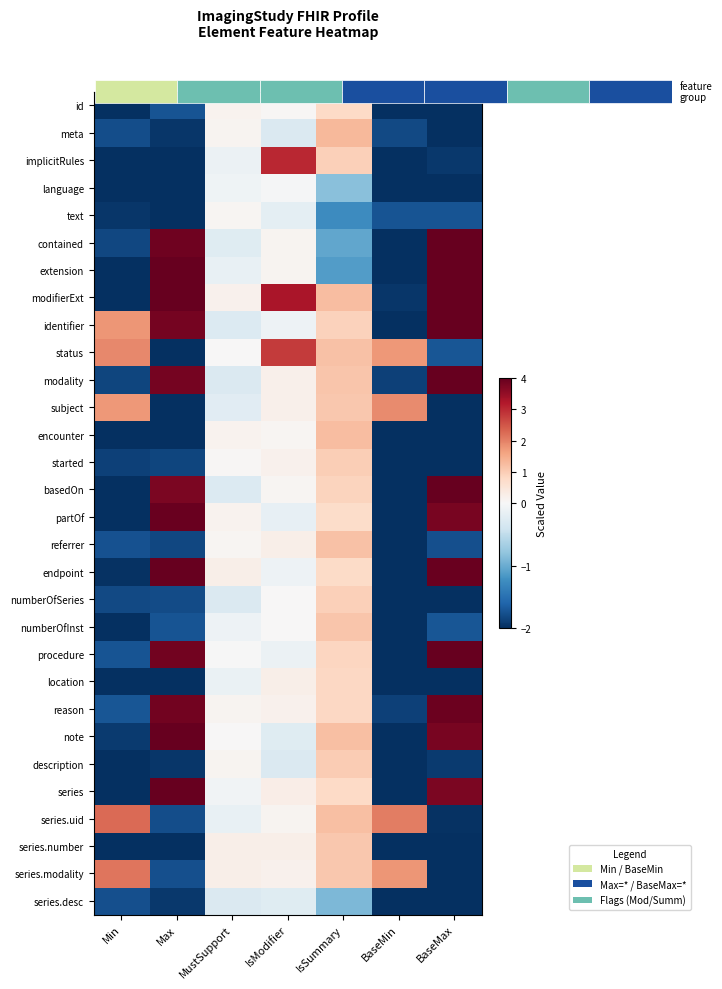

What is the highest value of the modality series?

4.2